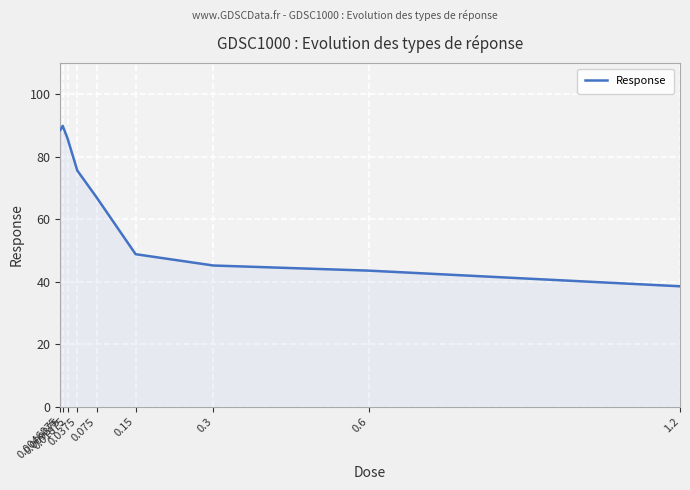

True or false: there are more than 0 points higher than both neighbors.

True